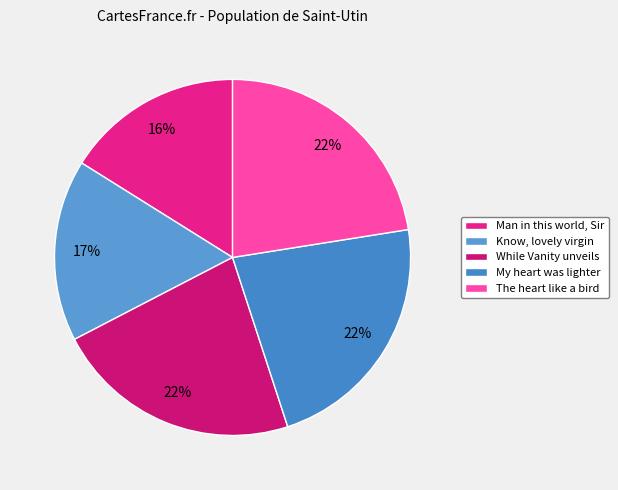

Count the number of slices in the pie.

5